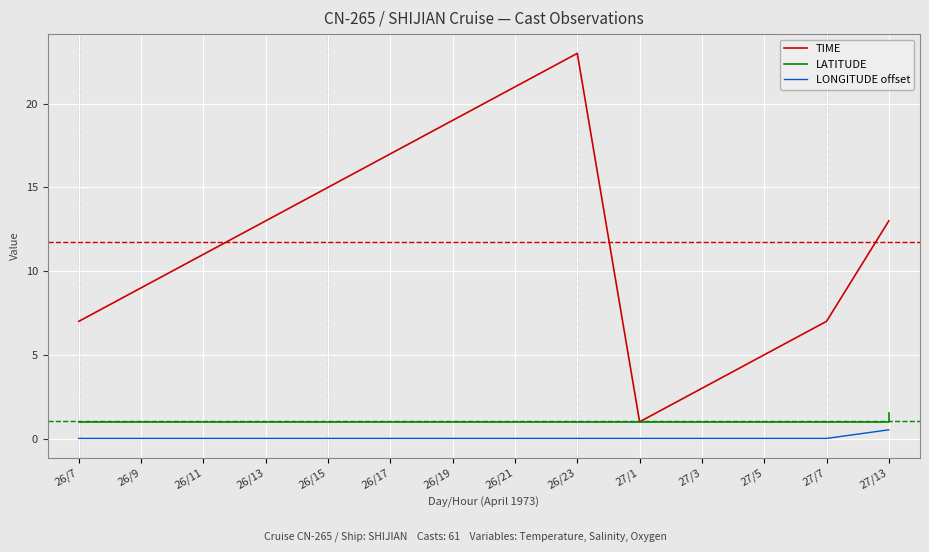

What is the maximum value shown in the chart?

23.0